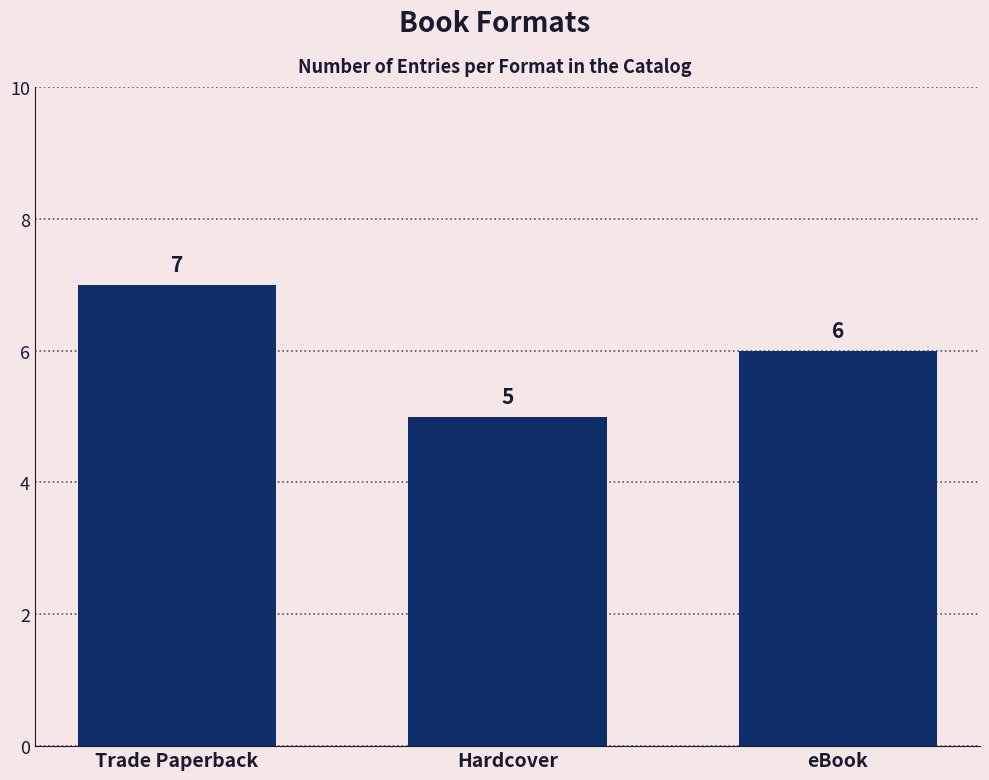

True or false: the data shows 7 at Trade Paperback.

True